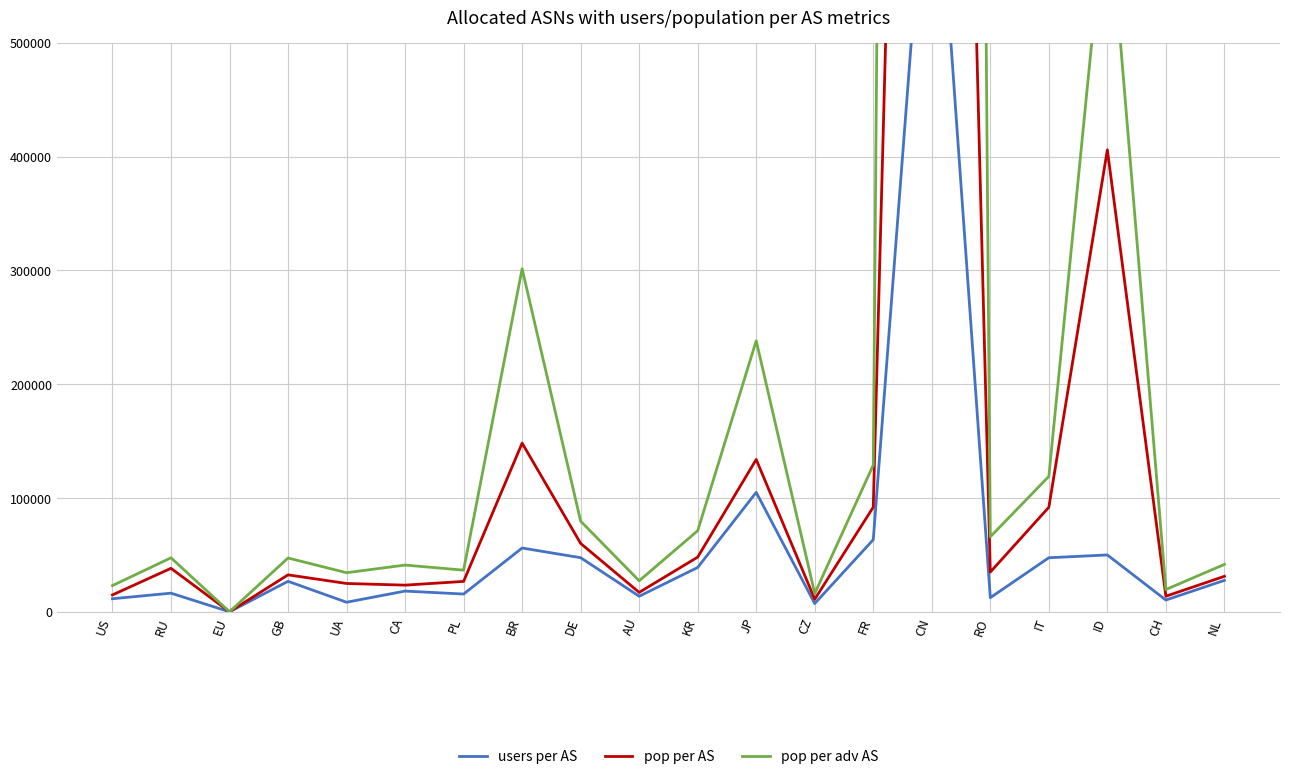

What is the total value across all series at DE?

187173